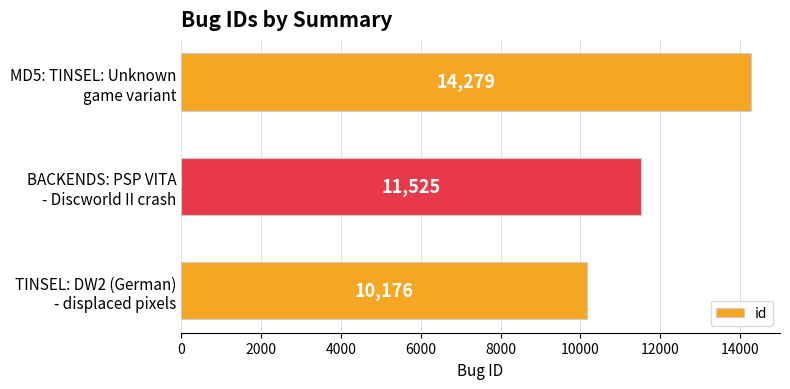

Which category has the highest value across all series?

MD5: TINSEL: Unknown
game variant